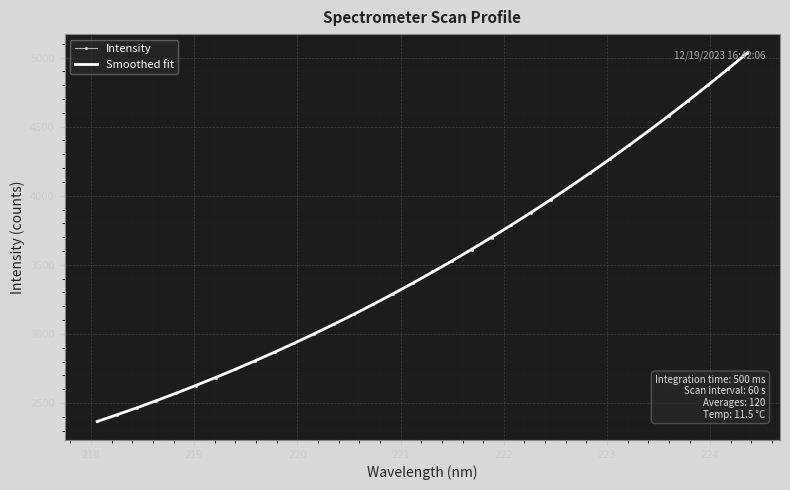

Reading left to right, extract all data points from this chart.

218.0596=2366.8	218.2508=2416.5	218.442=2463.1	218.6332=2518.3	218.8244=2571.5	219.0156=2626.8	219.2067=2682.8	219.3979=2743.2	219.589=2805.5	219.7801=2867.6	219.9712=2933.1	220.1623=2998.9	220.3533=3072.1	220.5444=3142.3	220.7354=3216.4	220.9264=3289.1	221.1174=3367.9	221.3083=3453.1	221.4993=3531.0	221.6902=3611.0	221.8812=3697.0	222.0721=3785.9	222.263=3878.4	222.4538=3972.7	222.6447=4067.3	222.8355=4166.6	223.0264=4262.6	223.2172=4365.4	223.408=4473.2	223.5987=4579.8	223.7895=4686.4	223.9802=4802.6	224.1709=4916.4	224.3616=5036.4